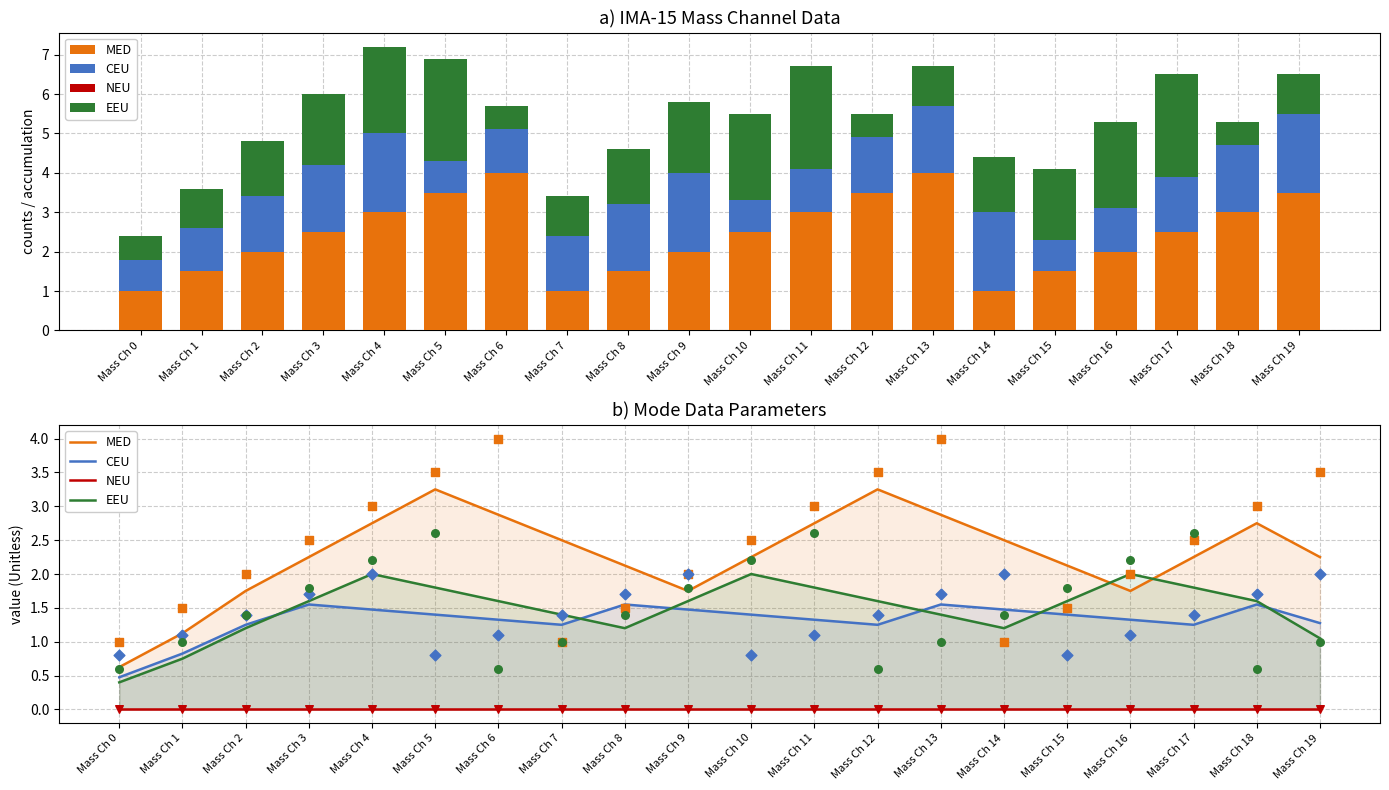

Which series contains the highest Y value?

MED